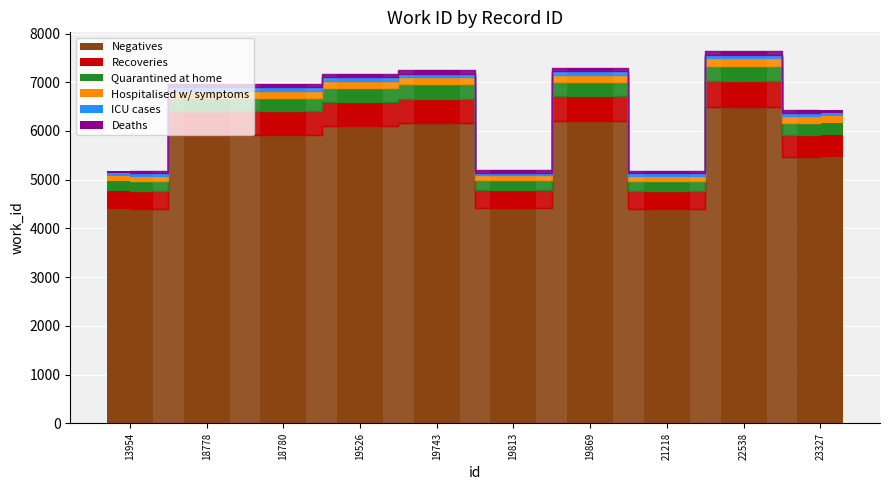

True or false: the data shows 5463.8 at 23327.

True